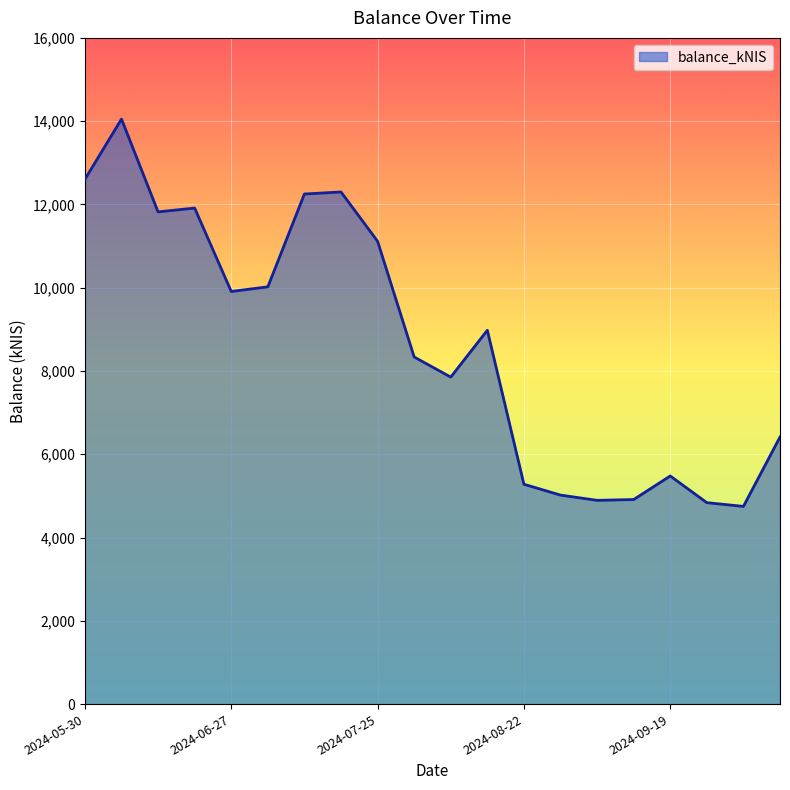

What is the greatest value displayed?

14049.8